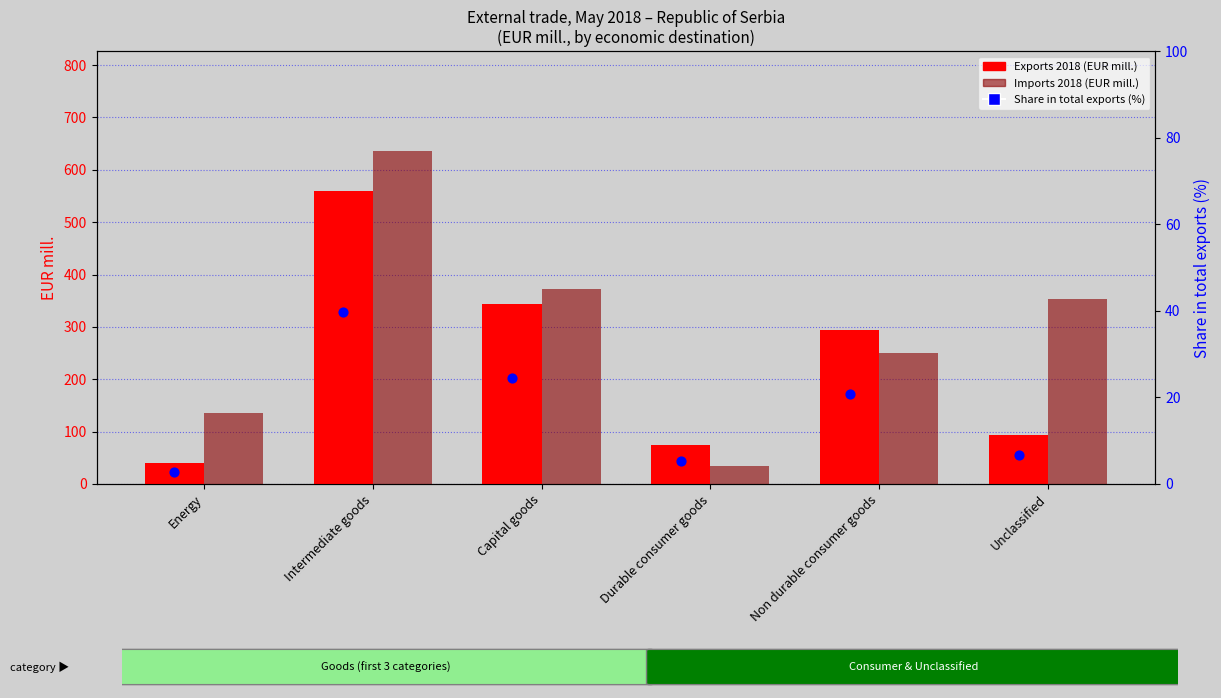

What are all the series names shown in the legend?

Exports 2018 (EUR mill.), Imports 2018 (EUR mill.), Share in total exports (%)